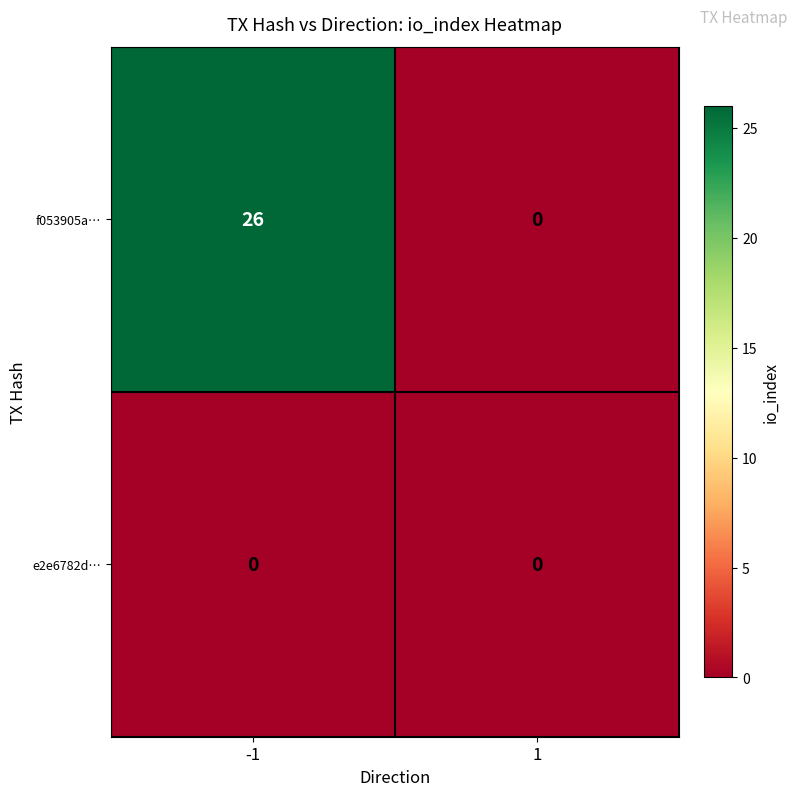

Which series has the widest spread of values?

f053905a…